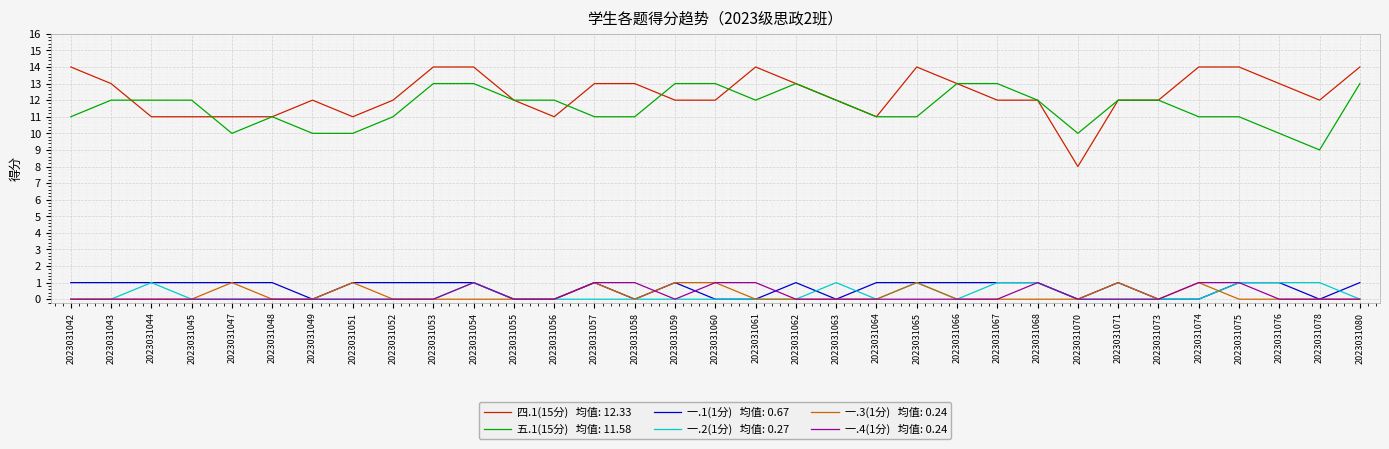

What is the total value across all series at 2023031043?

26